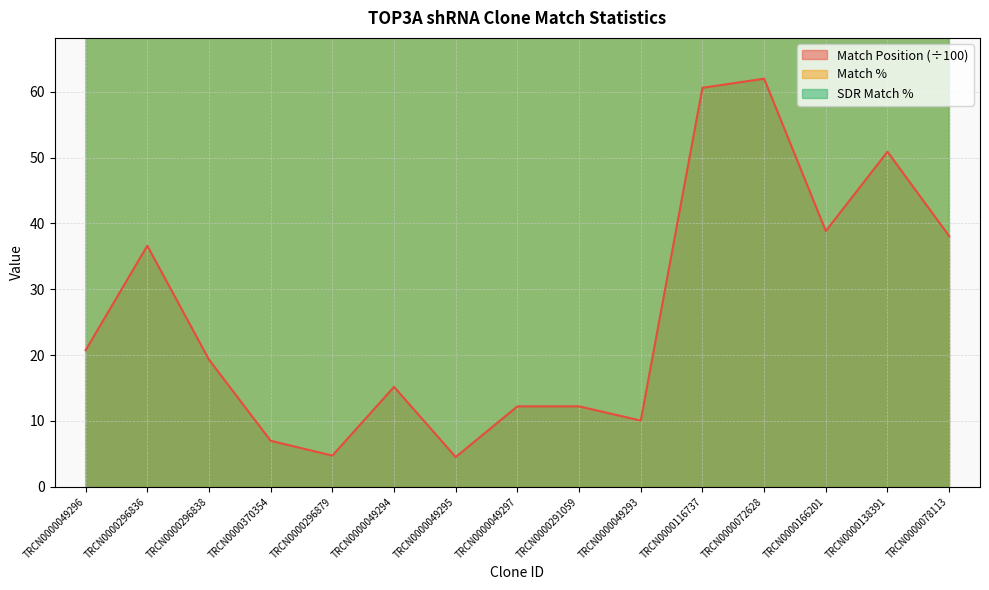

What position from the left is TRCN0000370354?

4